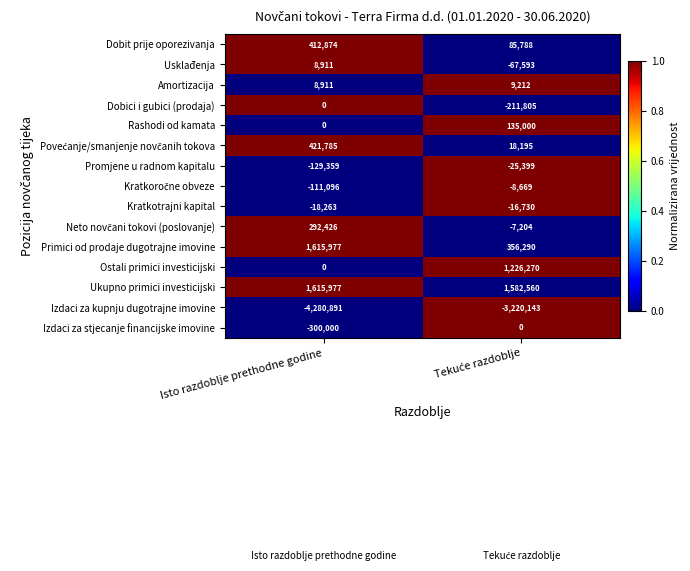

Which series has the widest spread of values?

Primici od prodaje dugotrajne imovine